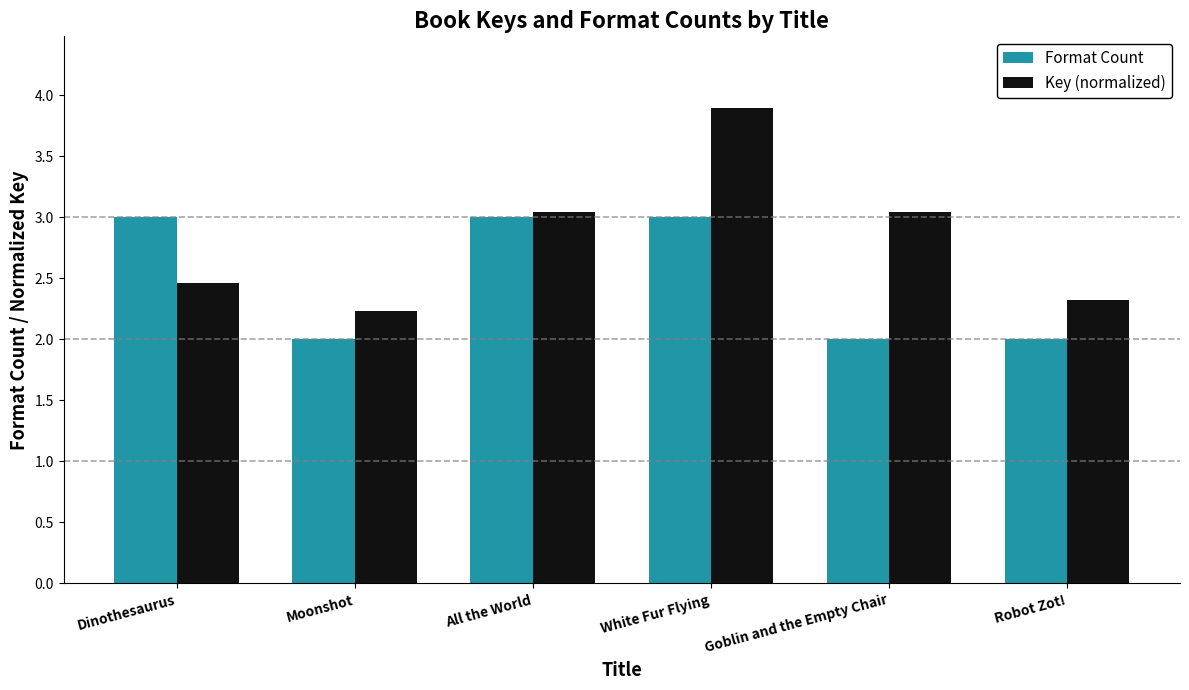

True or false: Key (normalized) has a value of 3.7 at Robot Zot!.

False